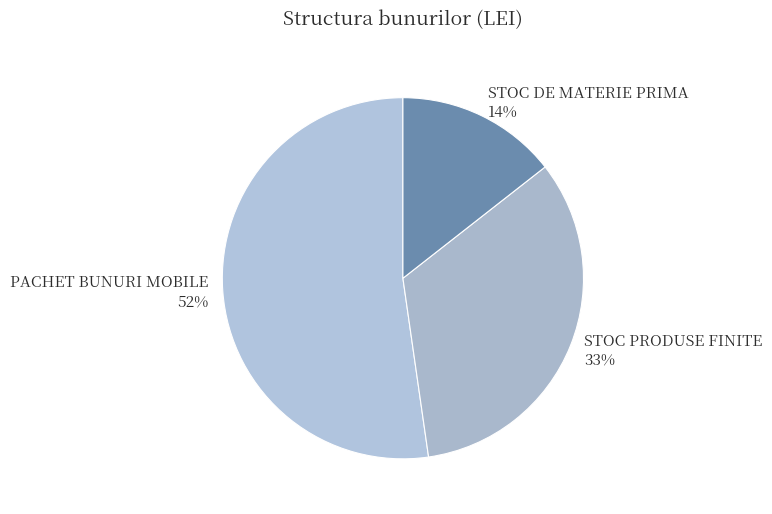

Is PACHET BUNURI MOBILE the majority of the pie?

Yes